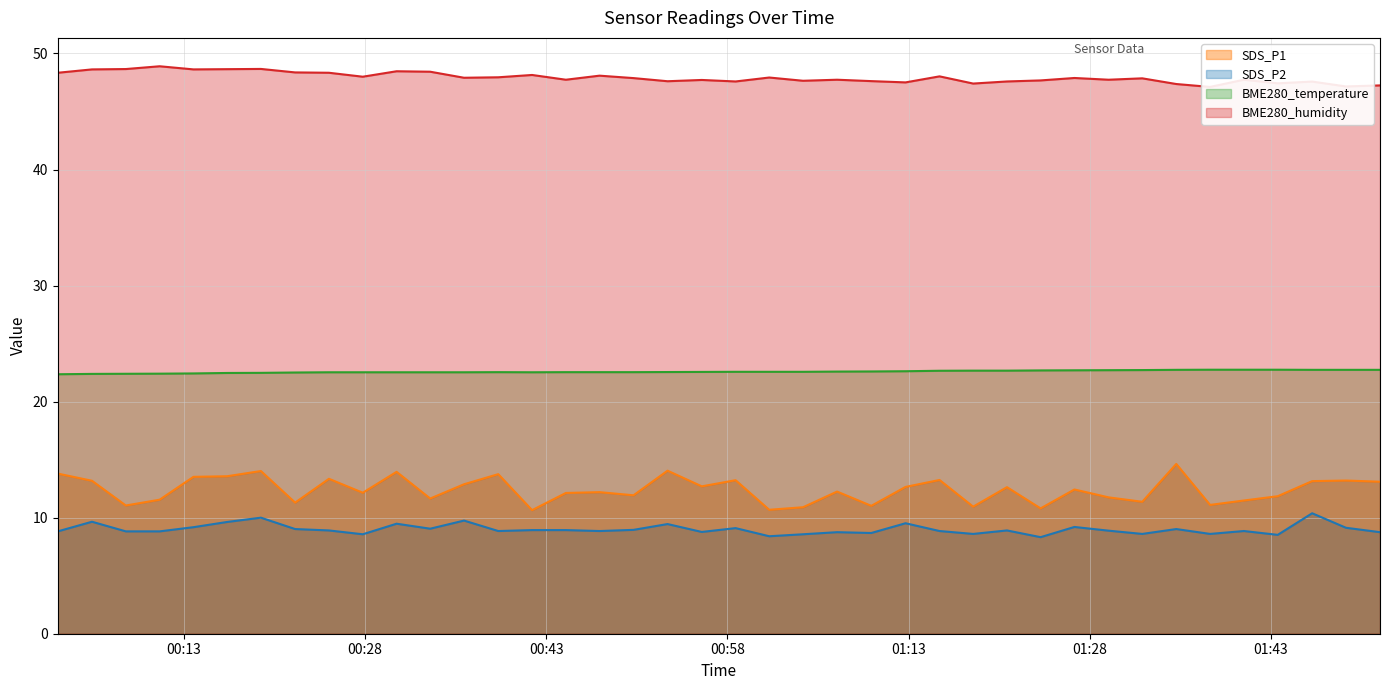

At 2021/11/10 01:23:56, list the series in order from largest to smallest.

BME280_humidity, BME280_temperature, SDS_P1, SDS_P2